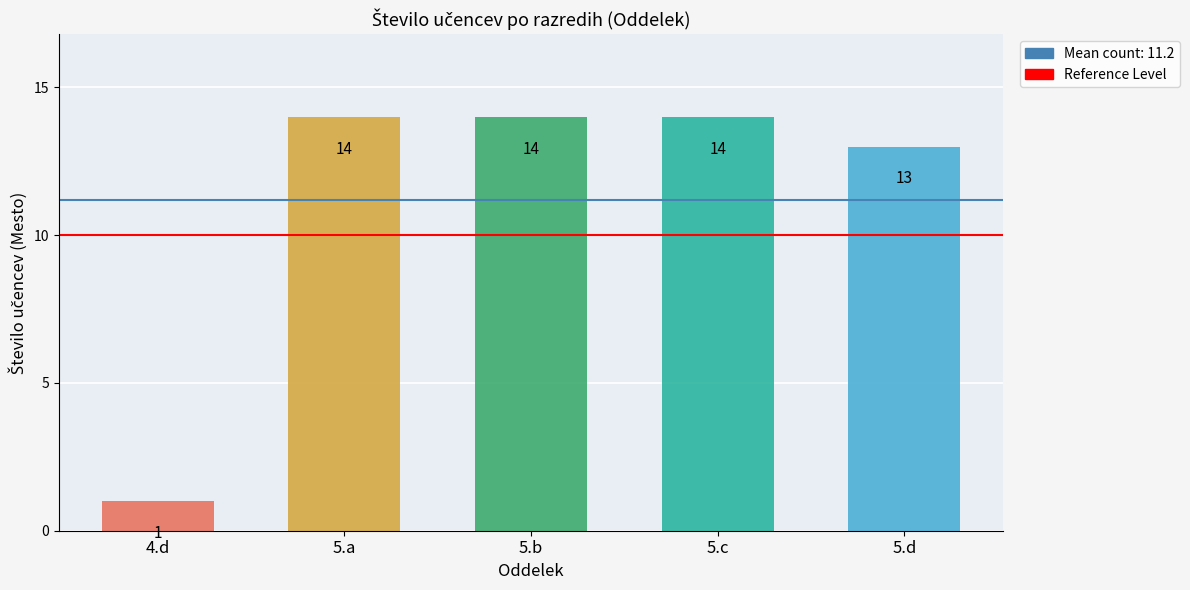

What is the average value?

11